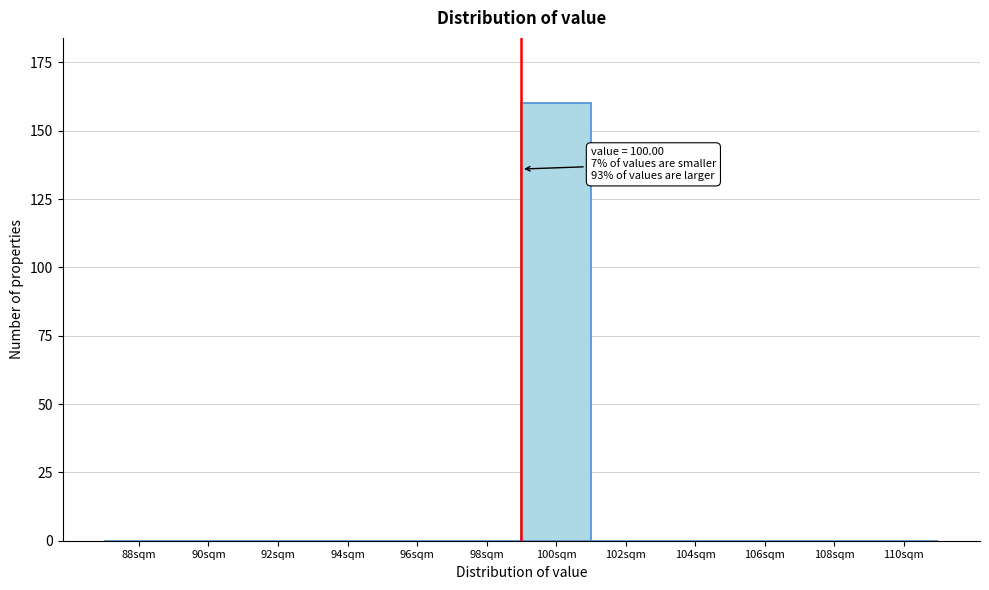

Reading left to right, list all the values displayed in this chart.

88sqm=0	90sqm=0	92sqm=0	94sqm=0	96sqm=0	98sqm=0	100sqm=160	102sqm=0	104sqm=0	106sqm=0	108sqm=0	110sqm=0